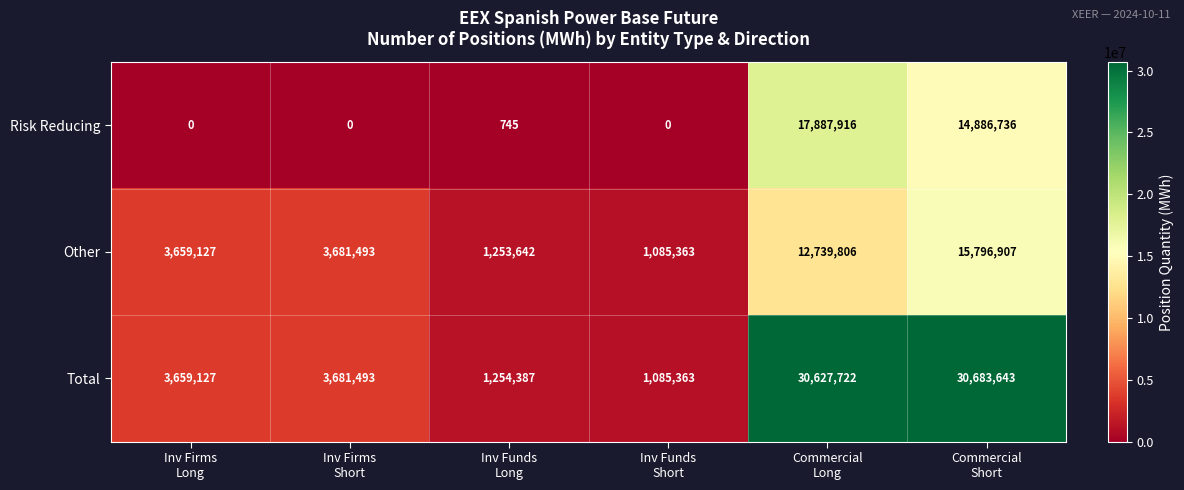

At how many categories does at least one series exceed 9192083?

2